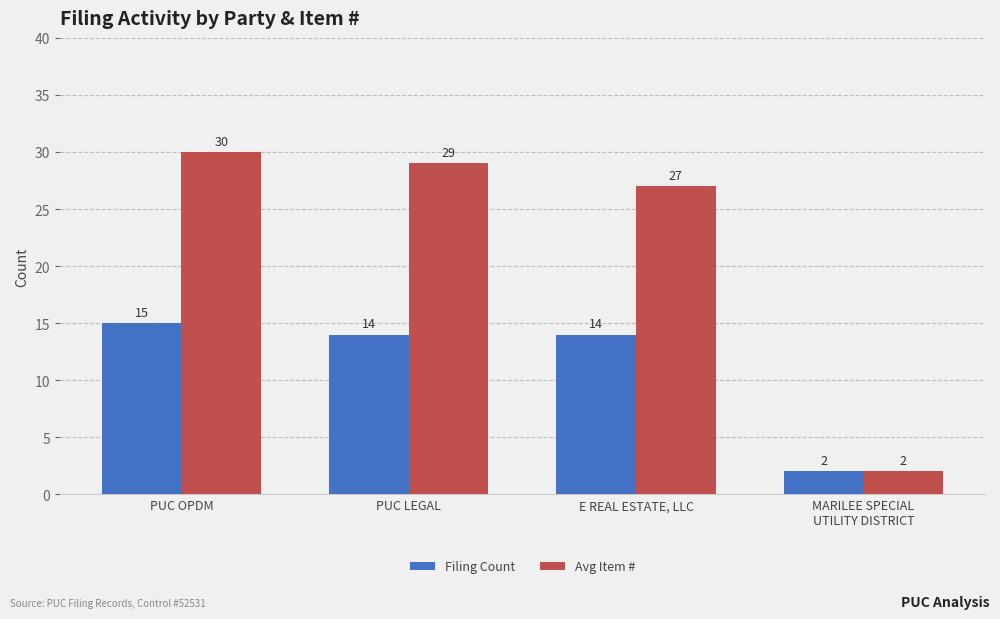

The Filing Count series shows 15 at PUC OPDM. True or false?

True